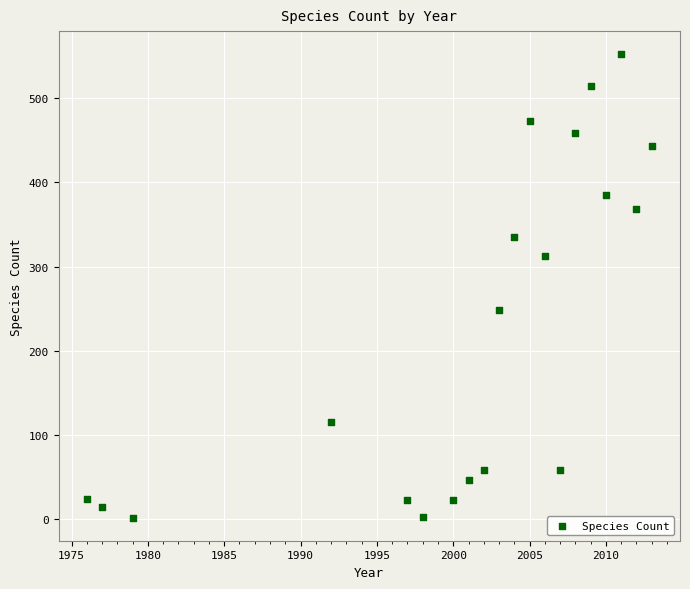

What is the range of Y values (max minus min)?

550